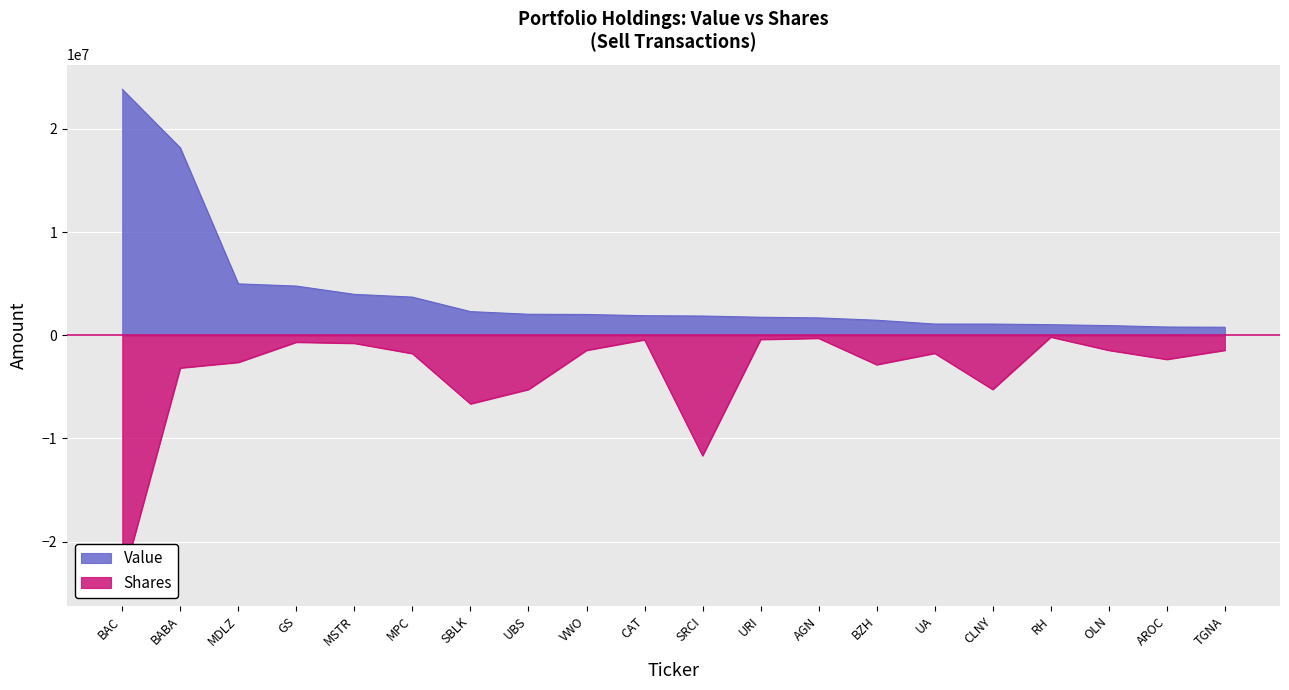

Reading left to right, extract all data points from this chart.

Value: BAC=23832000.0	BABA=18161000.0	MDLZ=4979000.0	GS=4766000.0	MSTR=3965000.0	MPC=3697000.0	SBLK=2294000.0	UBS=2036000.0	VWO=2013000.0	CAT=1895000.0	SRCI=1864000.0	URI=1745000.0	AGN=1683000.0	BZH=1456000.0	UA=1088000.0	CLNY=1084000.0	RH=1025000.0	OLN=936000.0	AROC=799000.0	TGNA=777000.0
Shares or principal amount: BAC=-23832000.0	BABA=-3167876.6	MDLZ=-2625312.1	GS=-670913.1	MSTR=-779542.7	MPC=-1775411.1	SBLK=-6645598.4	UBS=-5250624.2	VWO=-1458506.7	CAT=-437552.0	SRCI=-11668053.9	URI=-408381.9	AGN=-291701.3	BZH=-2852109.9	UA=-1750208.1	CLNY=-5254912.2	RH=-175020.8	OLN=-1458506.7	AROC=-2337928.0	TGNA=-1458506.7